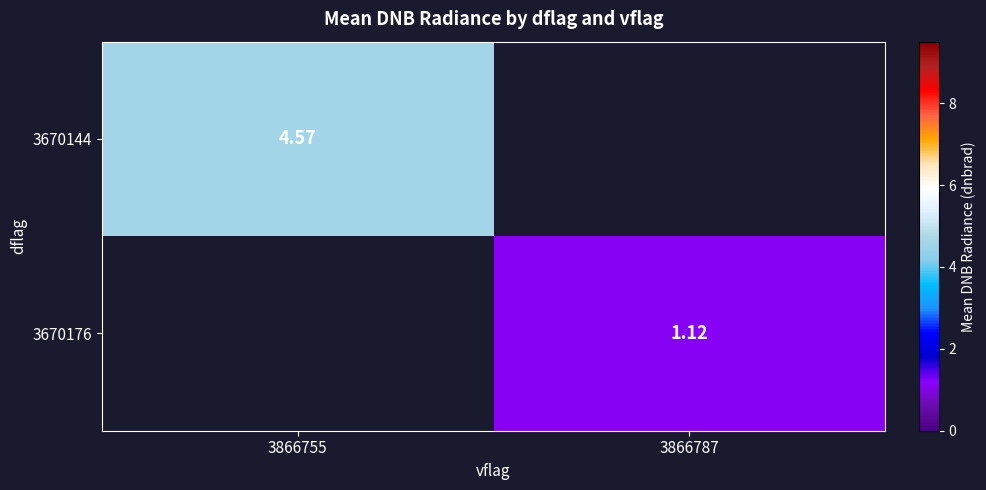

Rank the categories by 3670176 value from lowest to highest.

3866755, 3866787